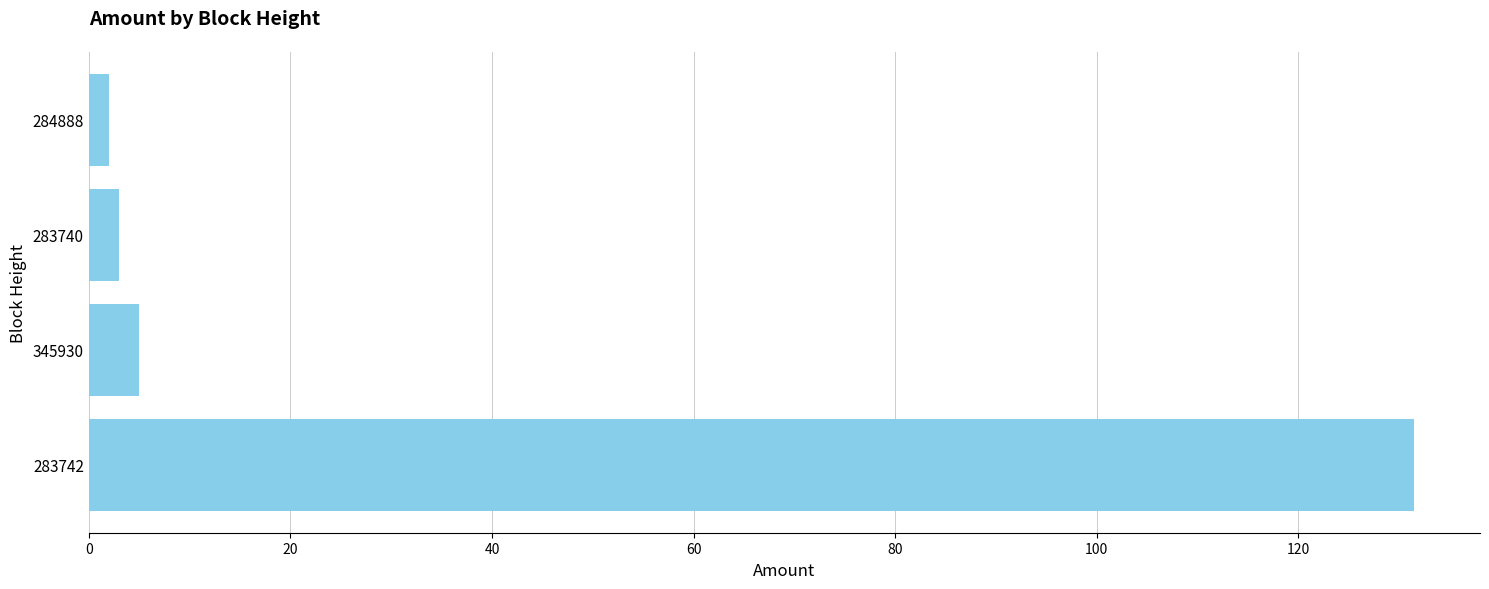

What value does the data have at 283740?

3.0